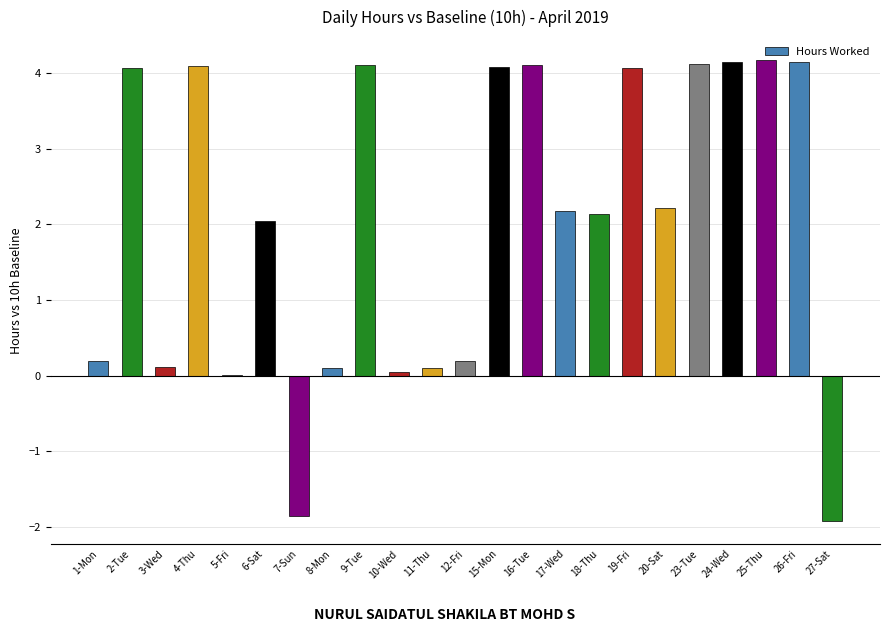

What is the sum of all values?

46.6